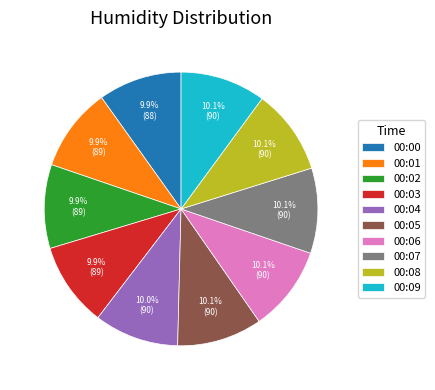

To the nearest percent, what is the combined percentage of 00:07 and 00:04?

20%